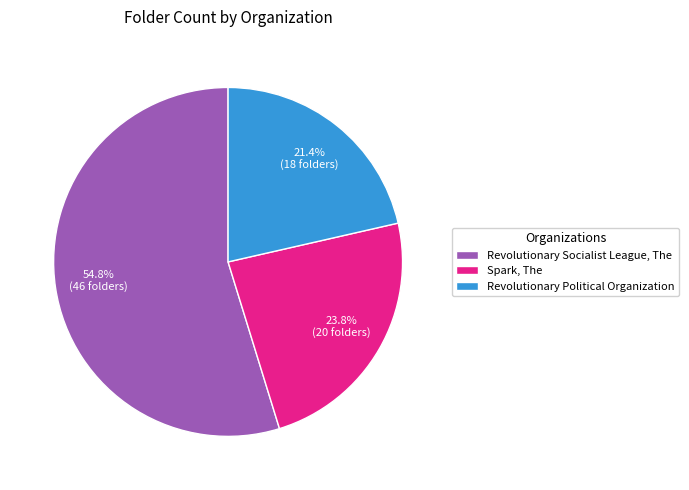

Does any single category account for the majority?

Yes